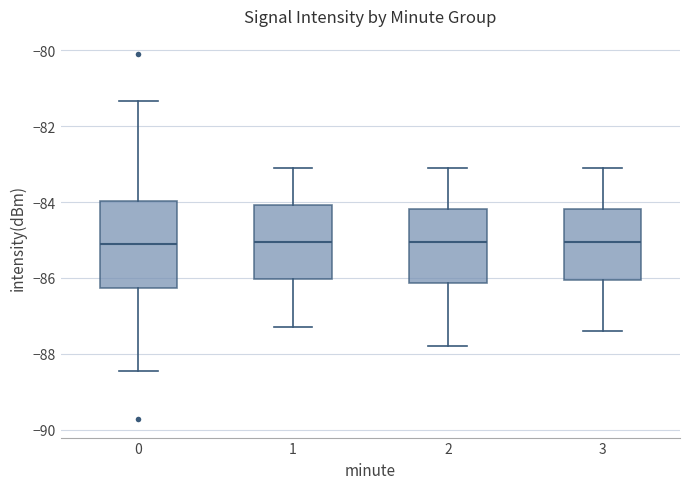

Reading left to right, transcribe this box plot: for each box, give where its median line is, the range the box spans, and where its two whiskers end, as read against the y-axis. The values are not printed on the chart, so give them approximately, as read against the axis.

0: median -85.0, box -86.2 to -84.0, whiskers -88.4 to -81.4
1: median -85.0, box -86.0 to -84.0, whiskers -87.2 to -83.0
2: median -85.0, box -86.2 to -84.2, whiskers -87.8 to -83.0
3: median -85.0, box -86.0 to -84.2, whiskers -87.4 to -83.0